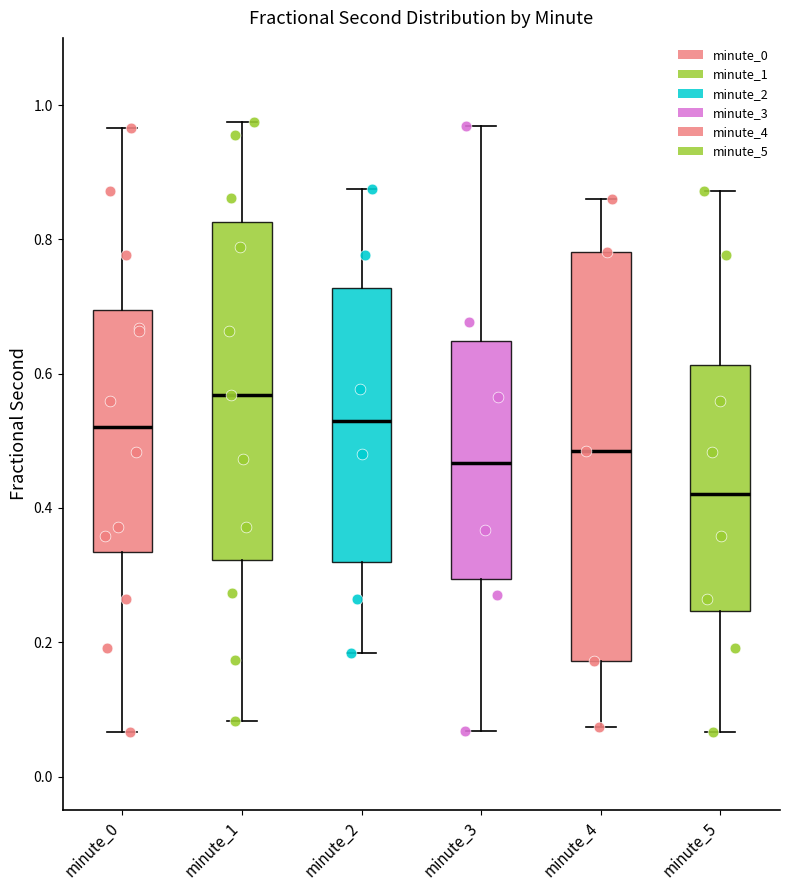

Where does the lower whisker of the box for minute_1 end on the y-axis? The values are not printed on the chart, so give them approximately, as read against the axis.

0.08